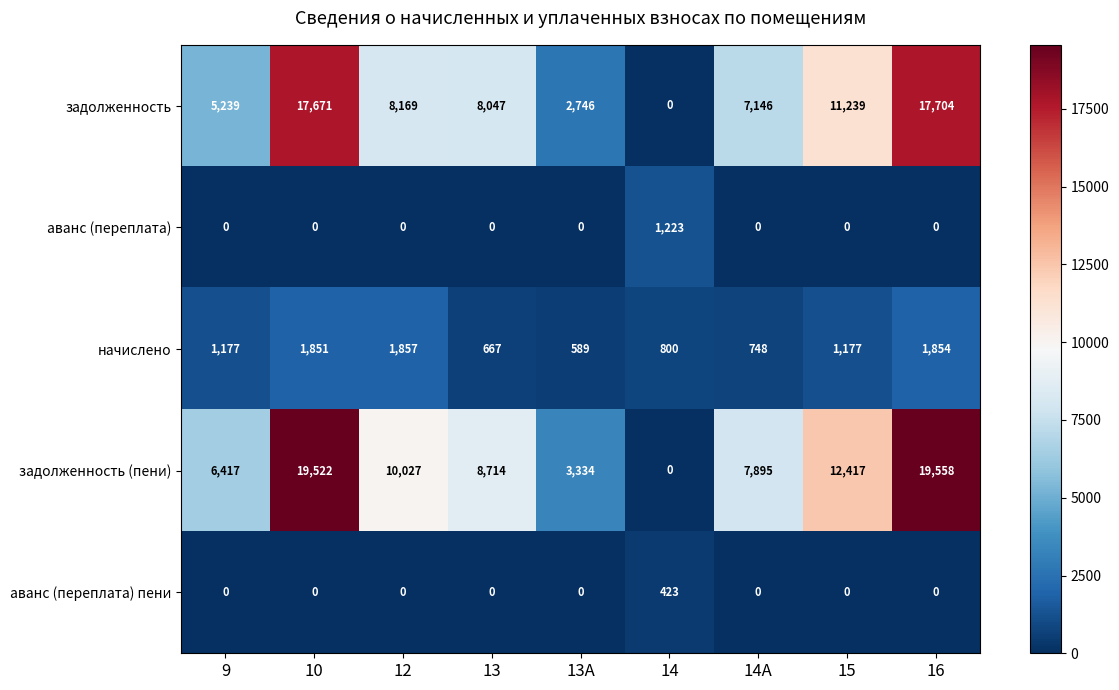

True or false: начислено has a value of 262 at 13А.

False